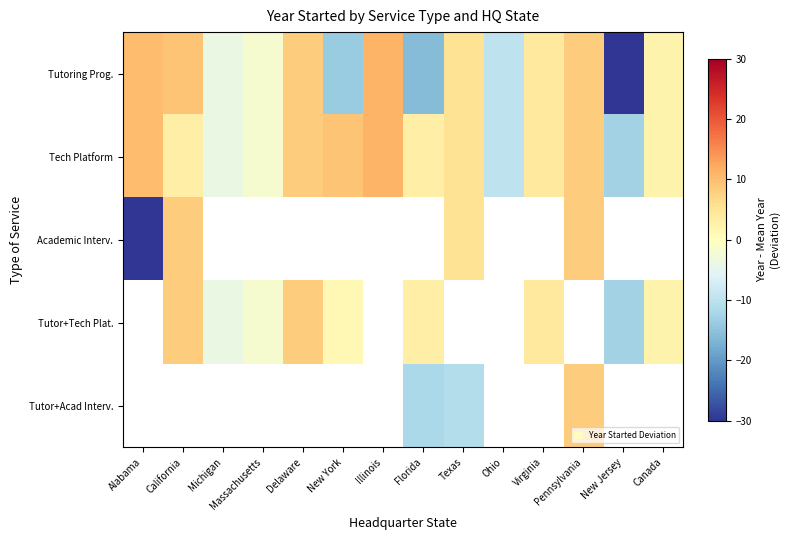

Rank the series by their maximum value, from lowest to highest.

Academic Interv., Tutor+Tech Plat., Tutor+Acad Interv., Tutoring Prog., Tech Platform